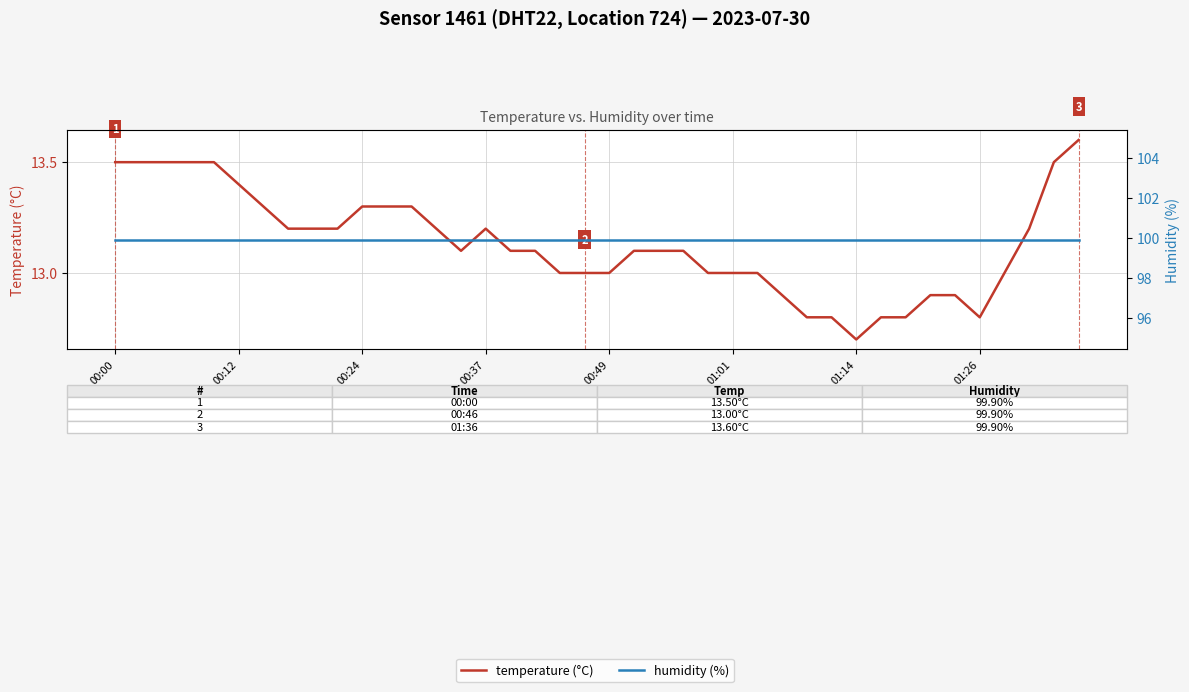

At how many categories does at least one series exceed 67?

40